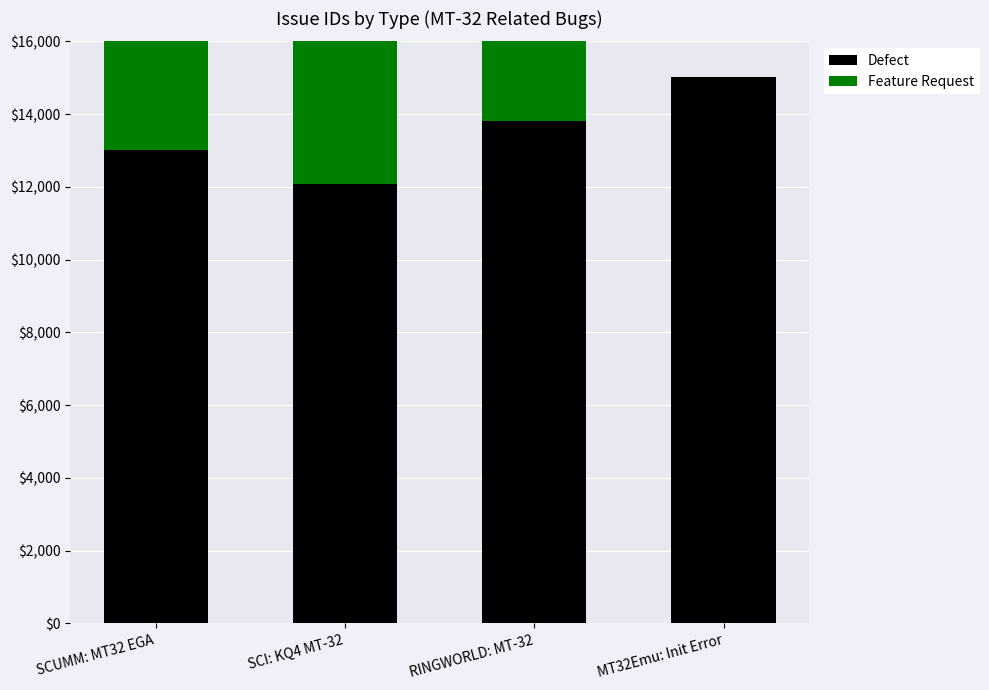

Is it true that Feature Request equals 11304 at SCUMM: MT32 EGA?

False